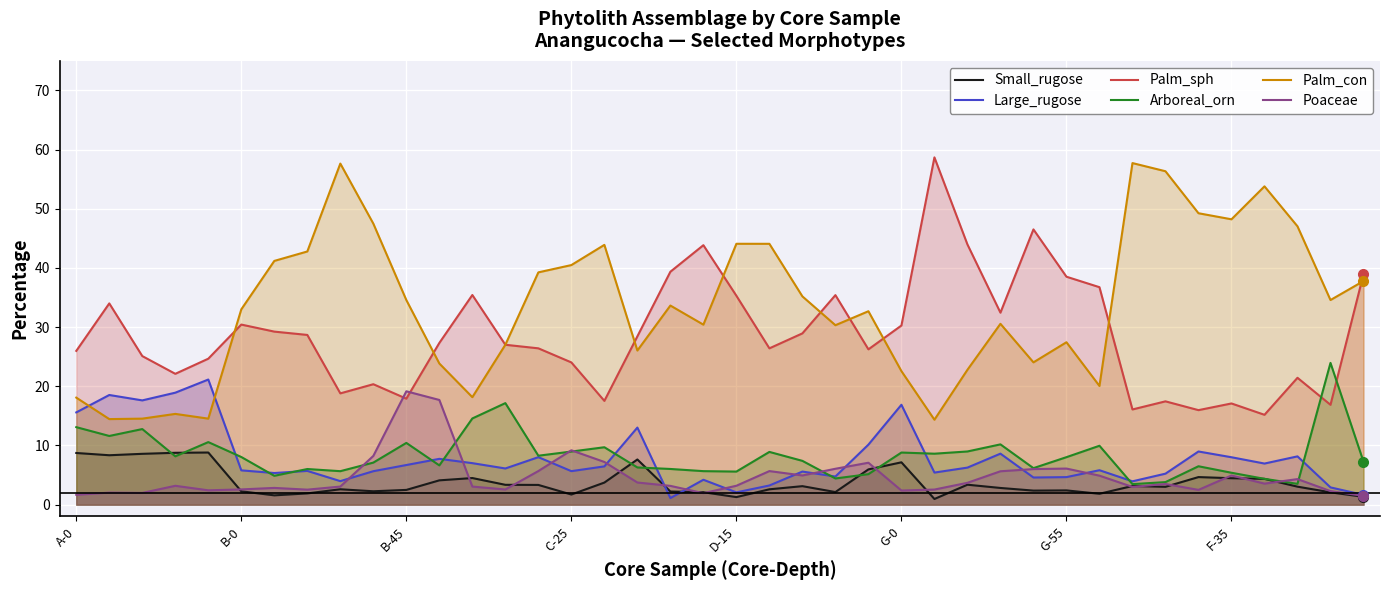

At which label is Poaceae closest to 10?

C-25